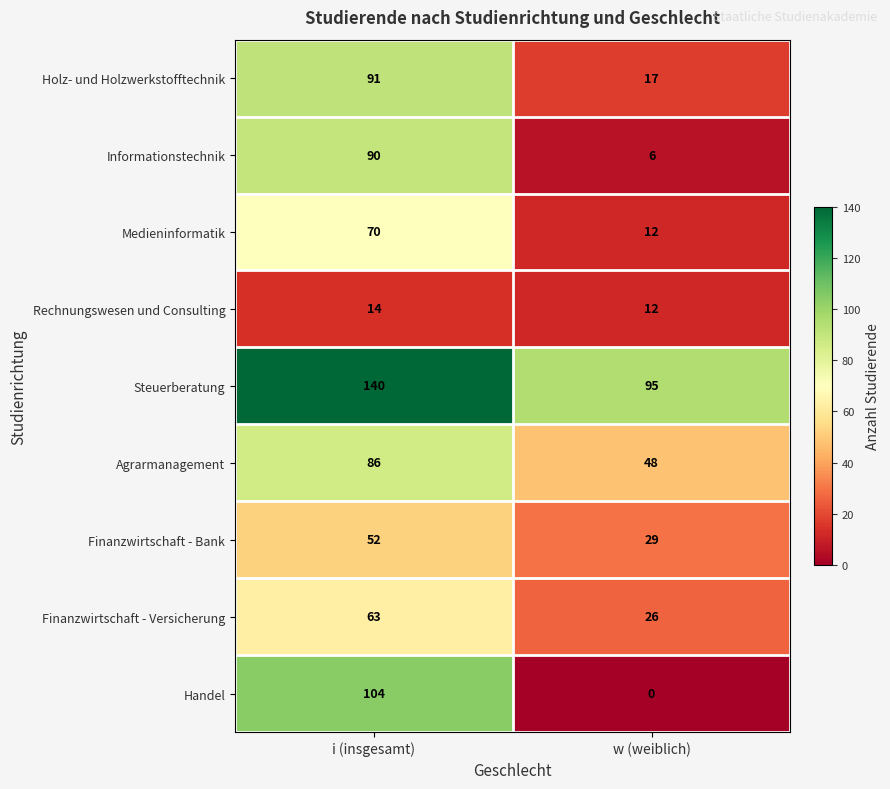

What is the sum of the Informationstechnik values at w (weiblich) and i (insgesamt)?

96